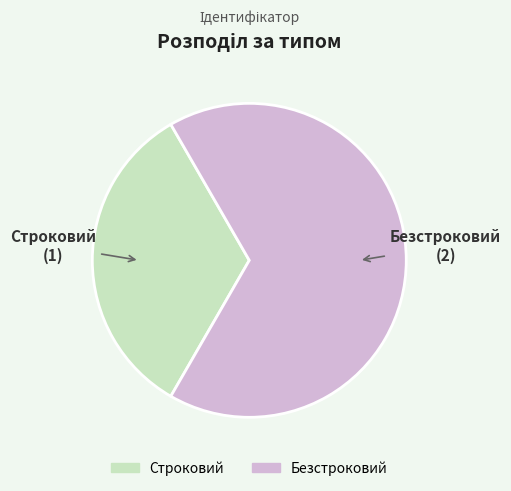

Is the sum of Строковий and Безстроковий greater than half?

Yes